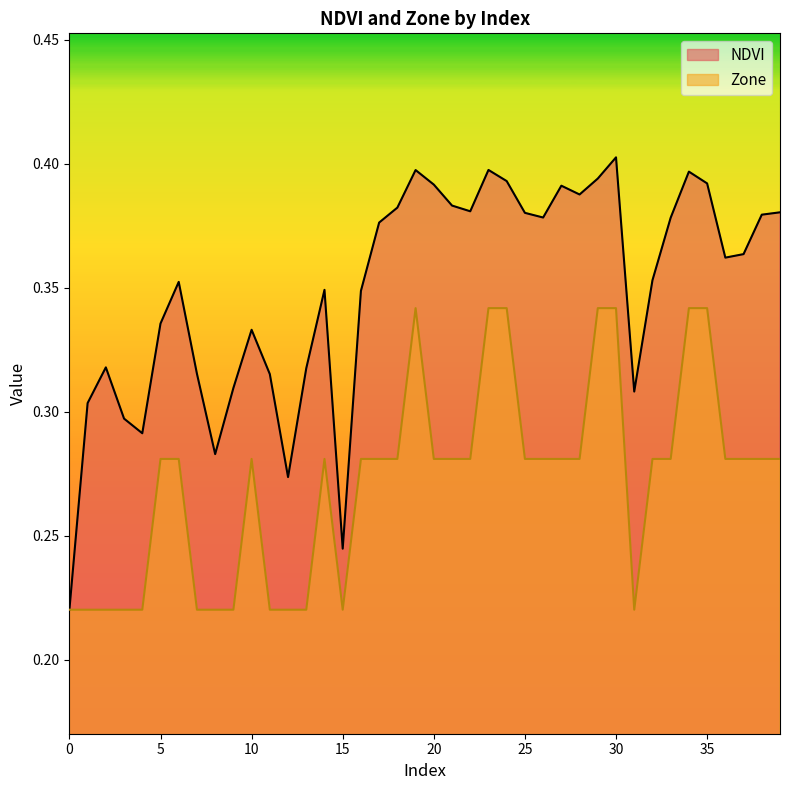

Where is the first local minimum for Zone?

15